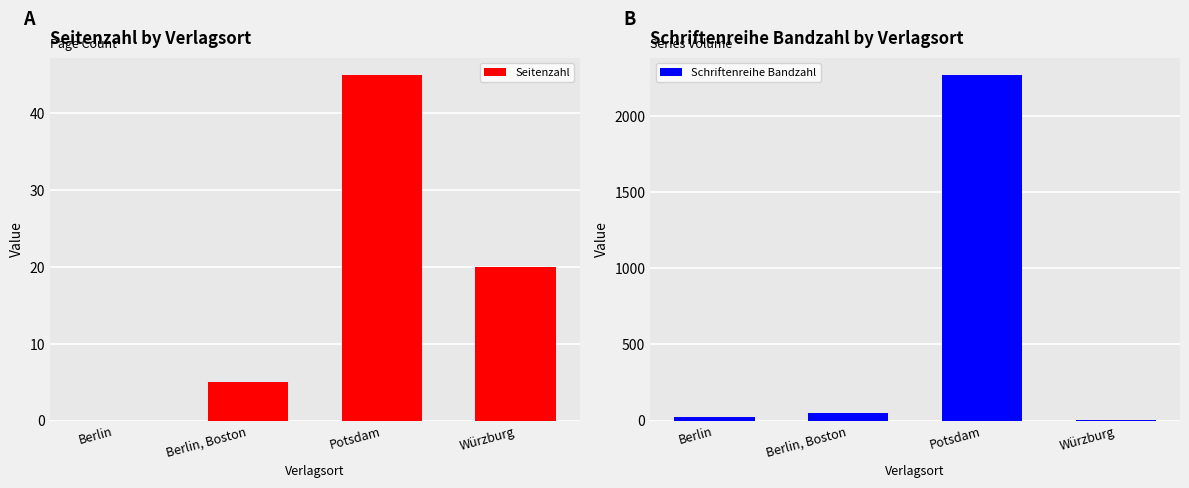

Between Potsdam and Berlin, which is larger?

Potsdam